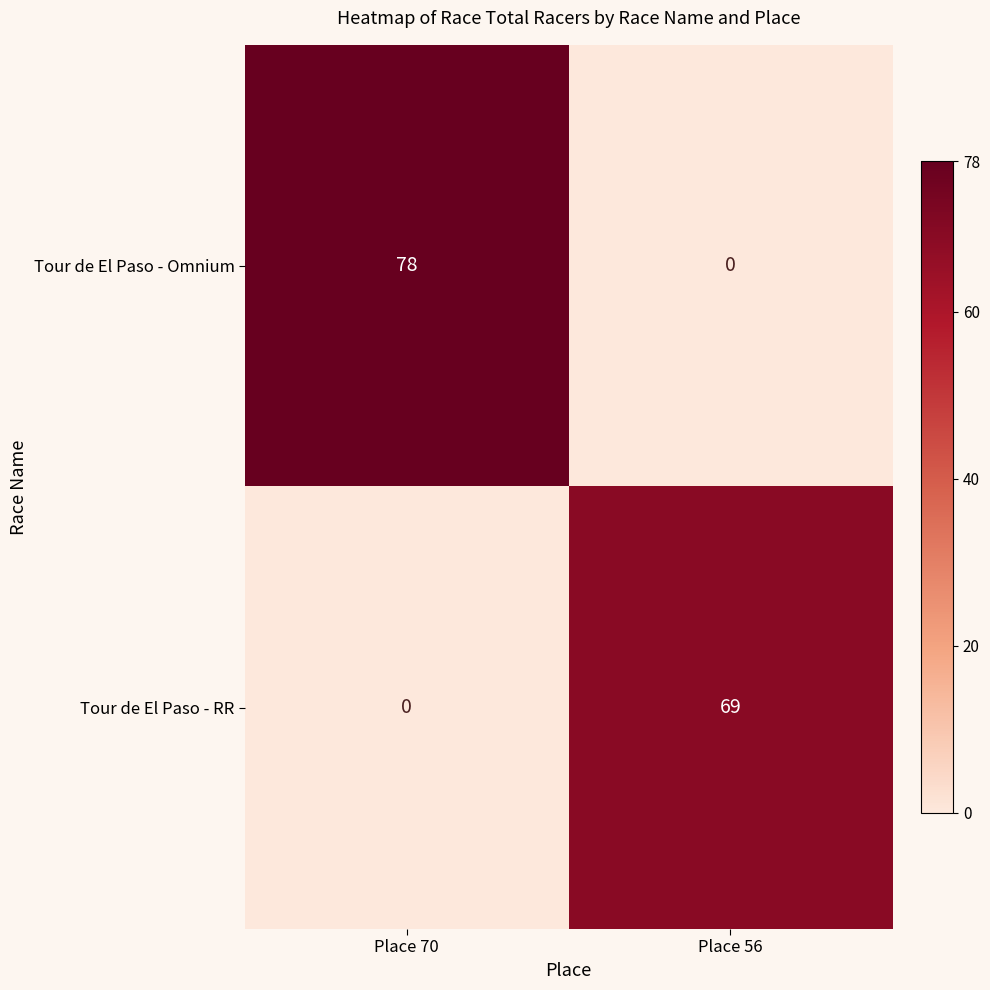

At which category is the sum across all series the highest?

Place 70